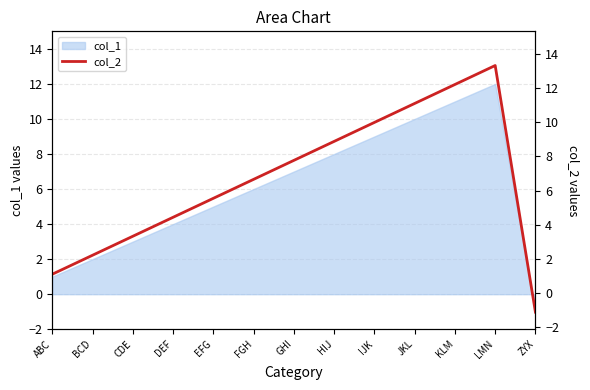

Reading left to right, list all the values displayed in this chart.

ABC=1.1	BCD=2.2	CDE=3.3	DEF=4.4	EFG=5.5	FGH=6.7	GHI=7.8	HIJ=8.9	IJK=10.0	JKL=11.1	KLM=12.2	LMN=13.3	ZYX=-1.1